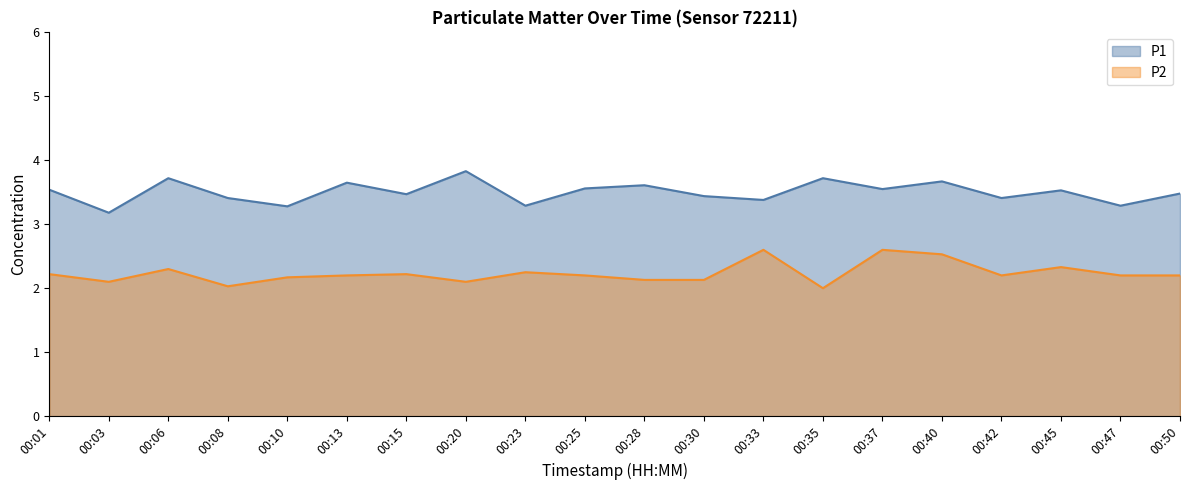

Which series has the largest total across all categories?

P1